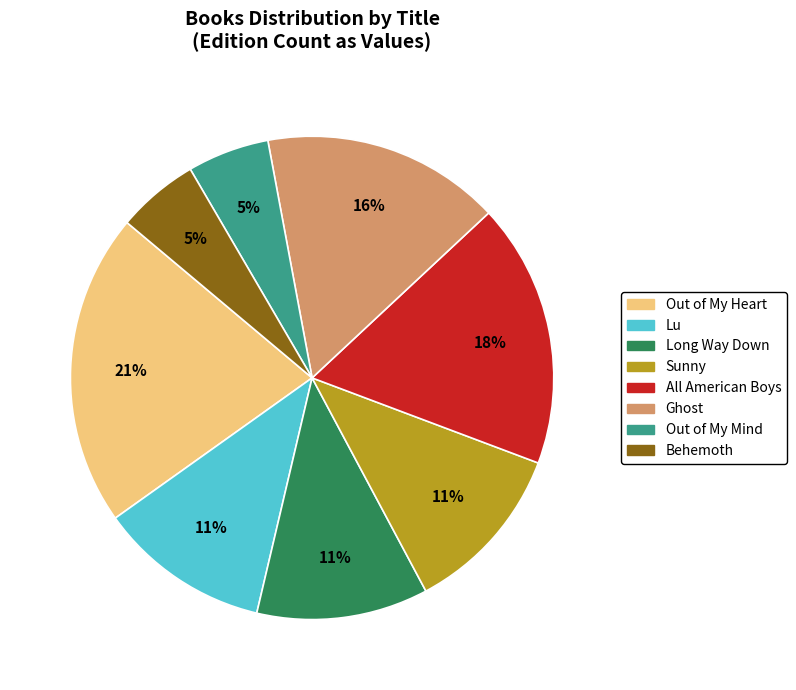

Is the sum of Out of My Mind and Sunny greater than half?

No